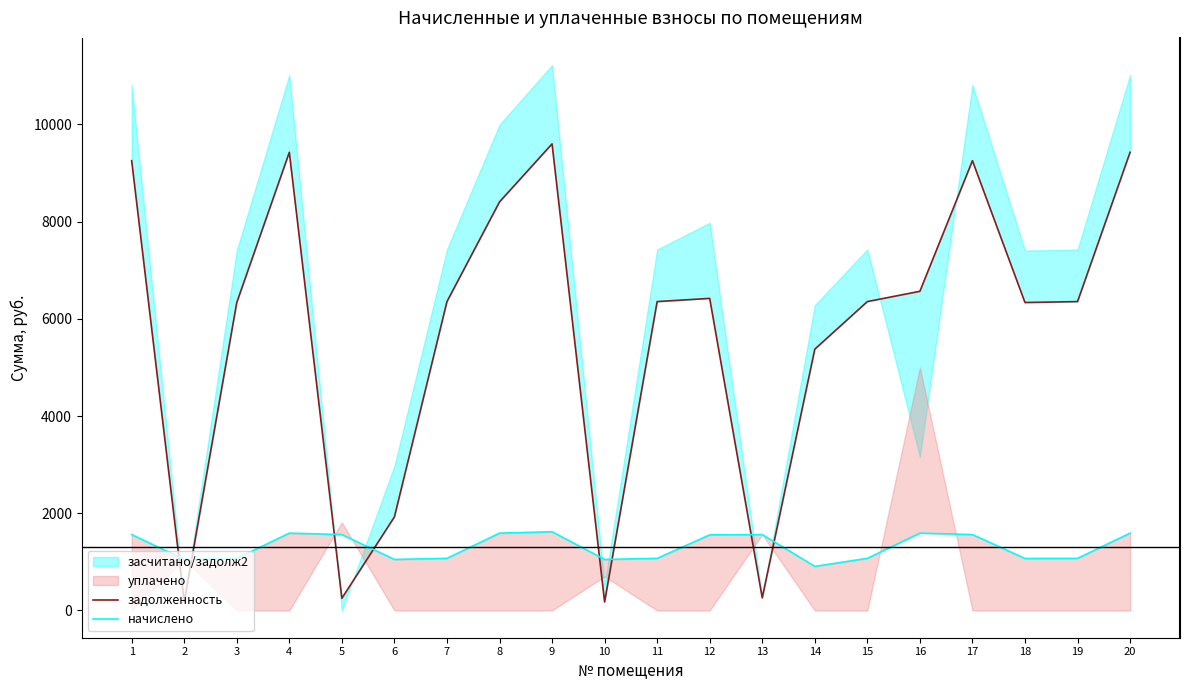

Which series ends up on top after the final intersection of начислено and задолженность?

задолженность